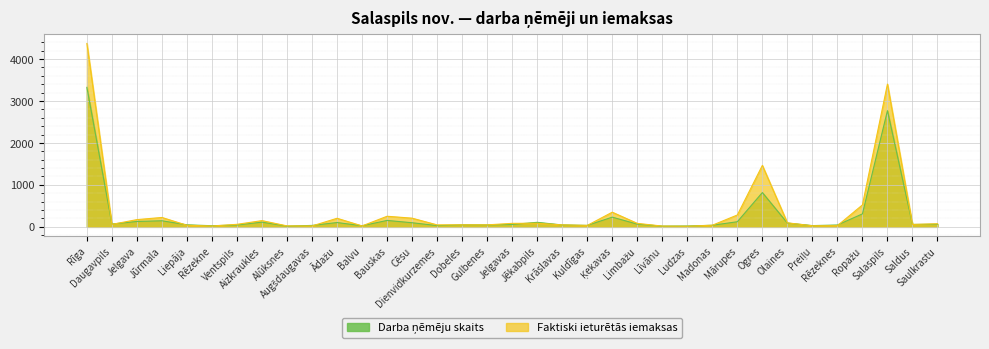

Which has a higher value, Aizkraukles or Ķekavas?

Ķekavas